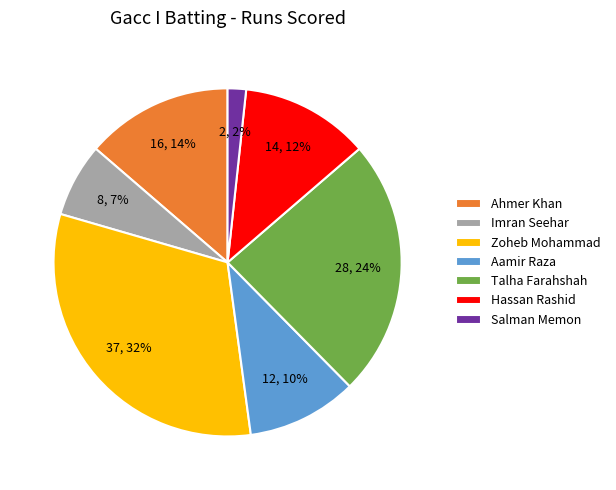

Which has a higher value, Salman Memon or Hassan Rashid?

Hassan Rashid